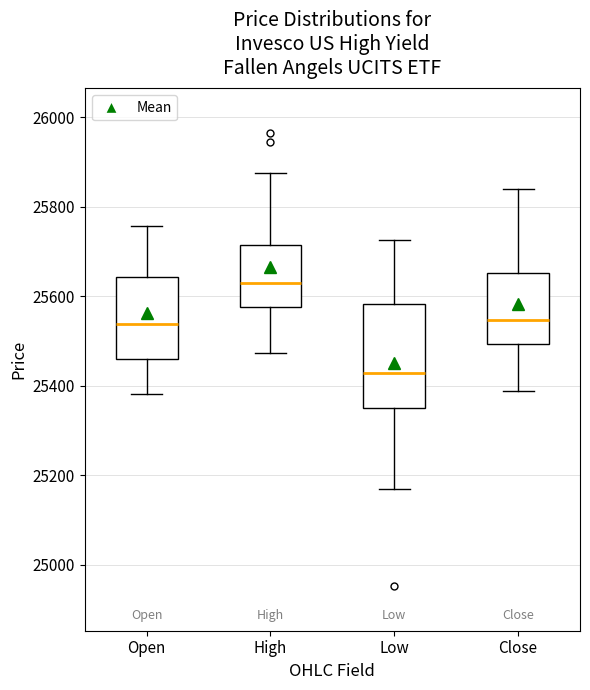

Reading left to right, read every box against the y-axis: the position of its median line, the range the box covers, and the ends of its whiskers. The values are not printed on the chart, so give them approximately, as read against the axis.

Open: median 25540, box 25460 to 25640, whiskers 25380 to 25760
High: median 25620, box 25580 to 25720, whiskers 25480 to 25880
Low: median 25420, box 25360 to 25580, whiskers 25180 to 25720
Close: median 25540, box 25500 to 25660, whiskers 25380 to 25840